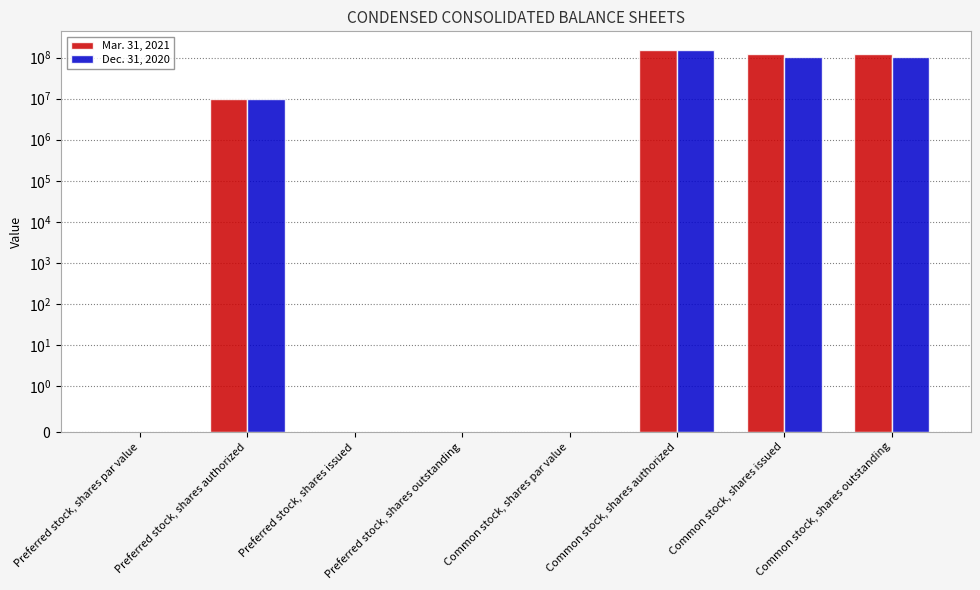

At which category is the sum across all series the highest?

Common stock, shares authorized